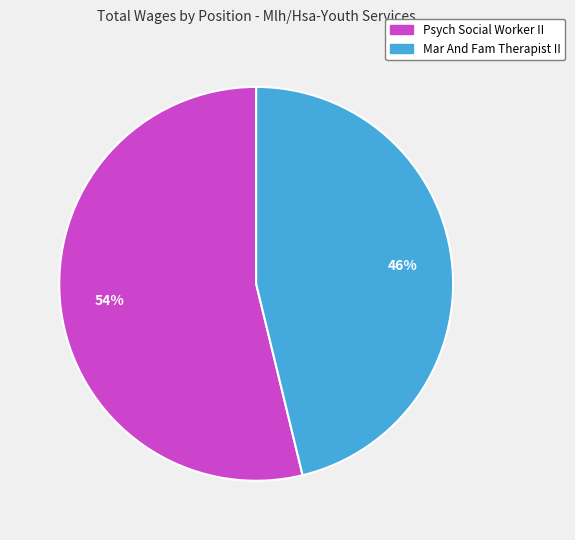

What is the majority slice?

Psych Social Worker II